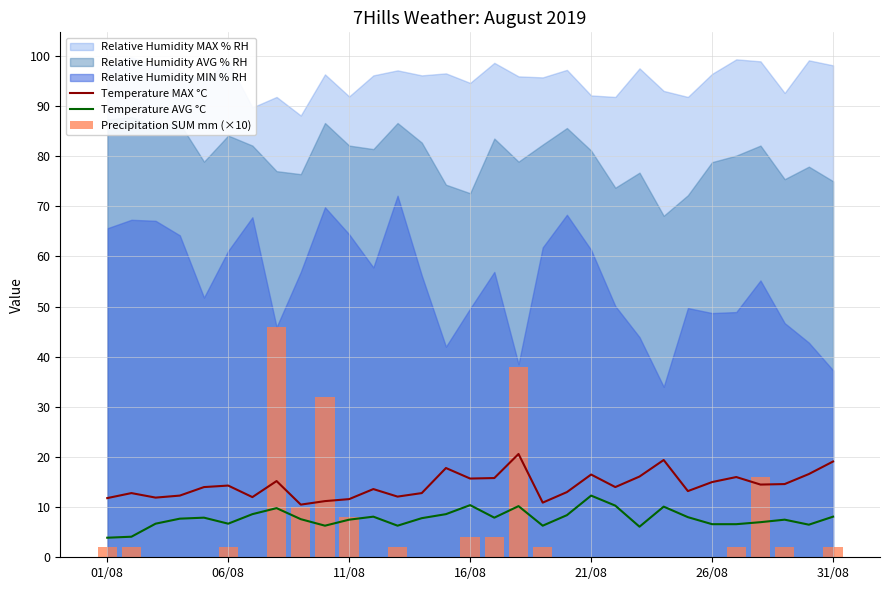

What is the value of the Temperature MAX °C bar at the 27th from the left?

16.0